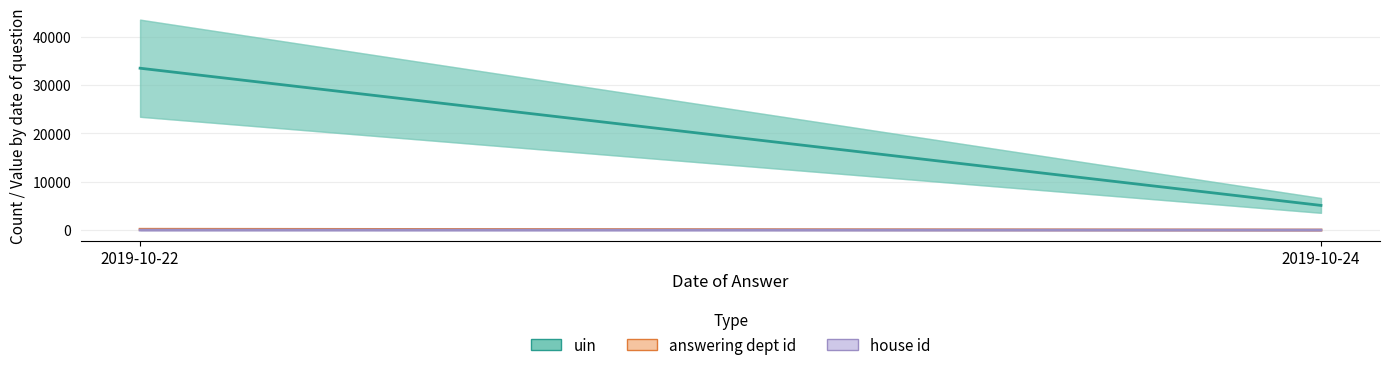

Rank the series at 2019-10-24 from highest to lowest value.

uin, answering dept id, house id